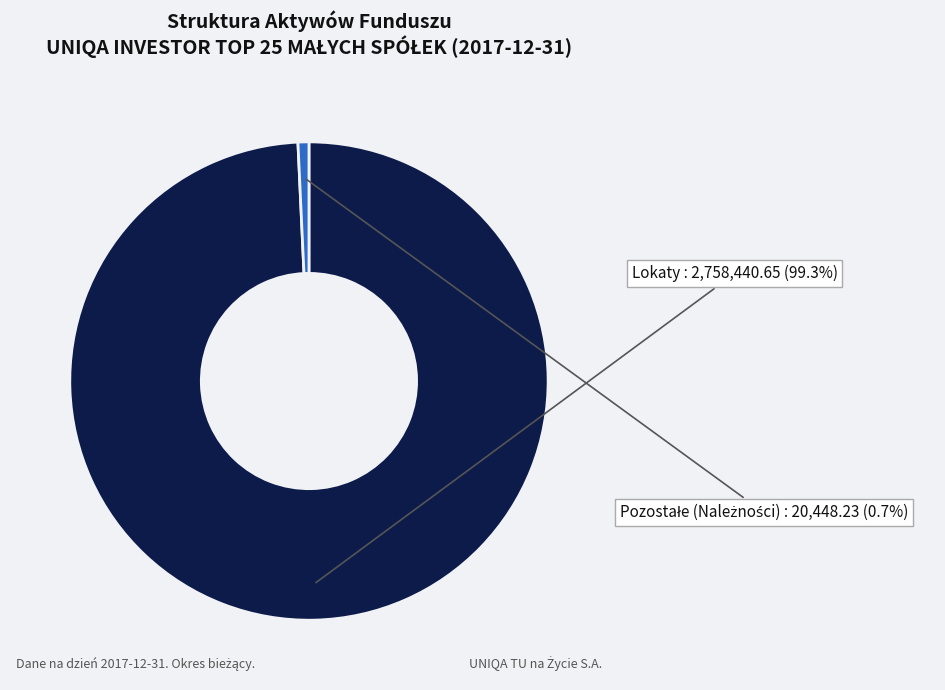

What portion of the pie excludes Lokaty?

0.7%